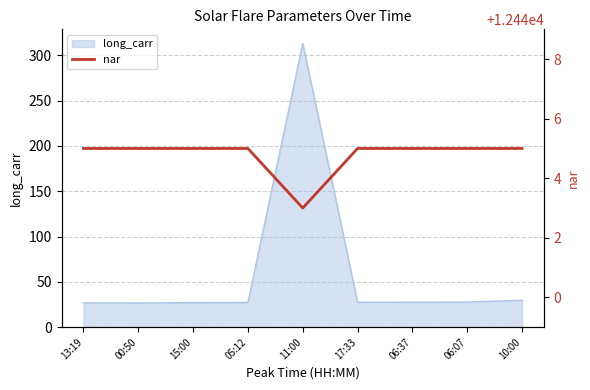

What is the difference between the maximum and minimum values?

2